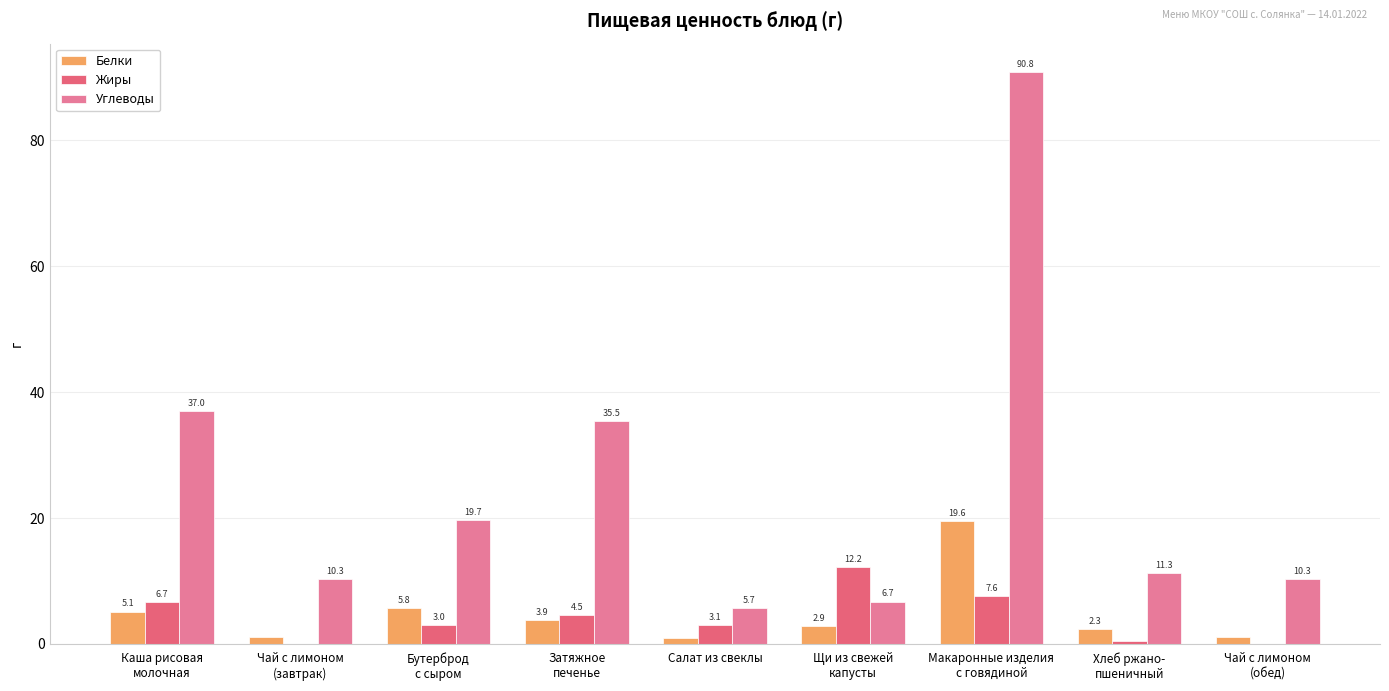

How many distinct data groups are displayed?

3